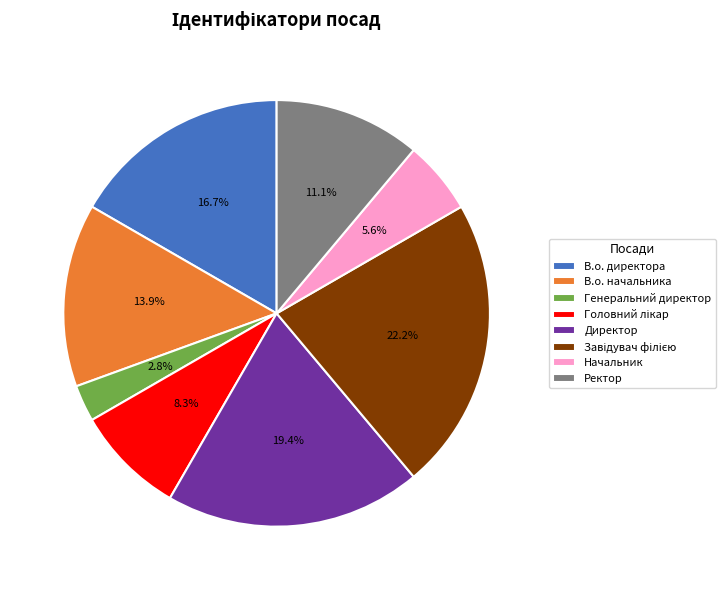

Does any single category account for the majority?

No